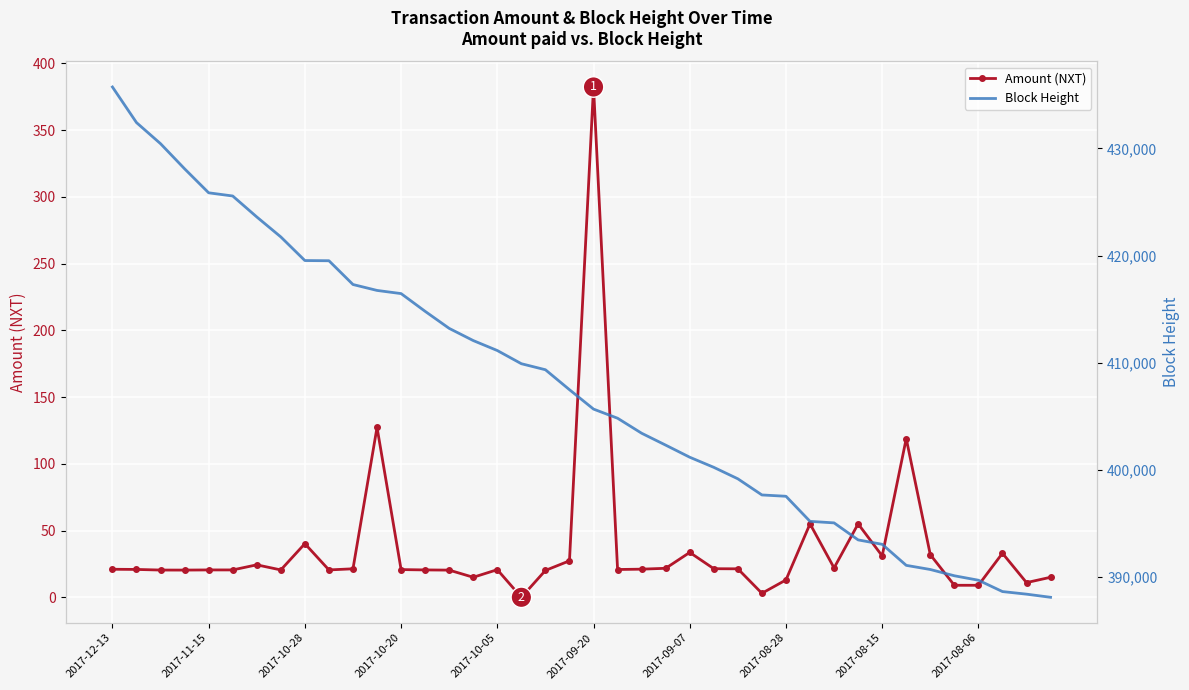

True or false: Block Height and Amount (NXT) cross at least once.

False